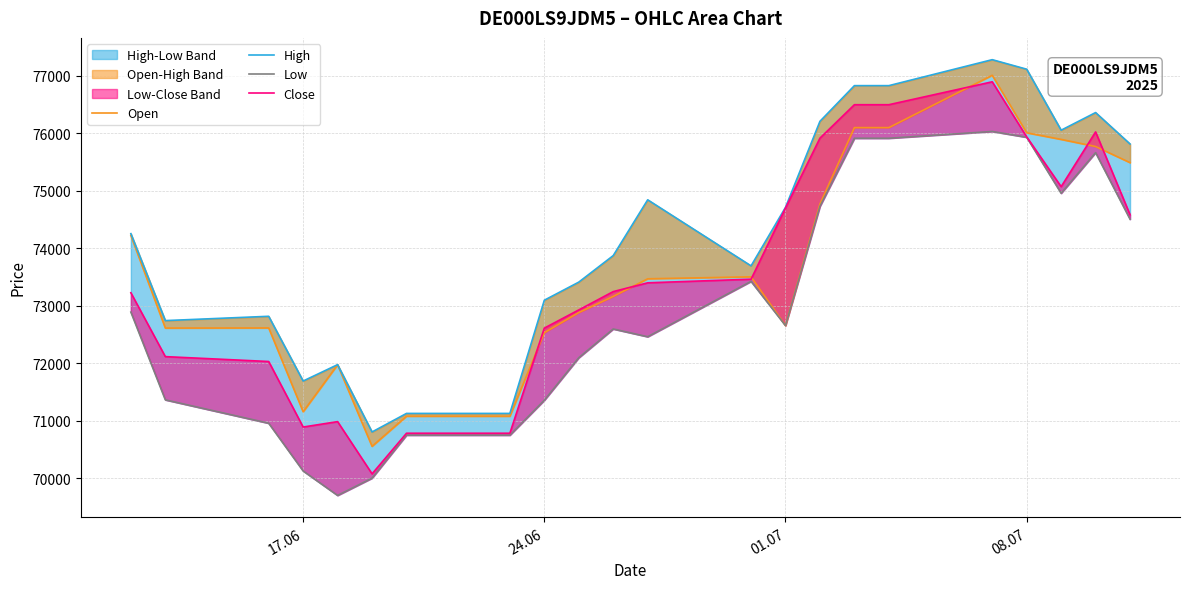

What is the maximum value shown in the chart?

77284